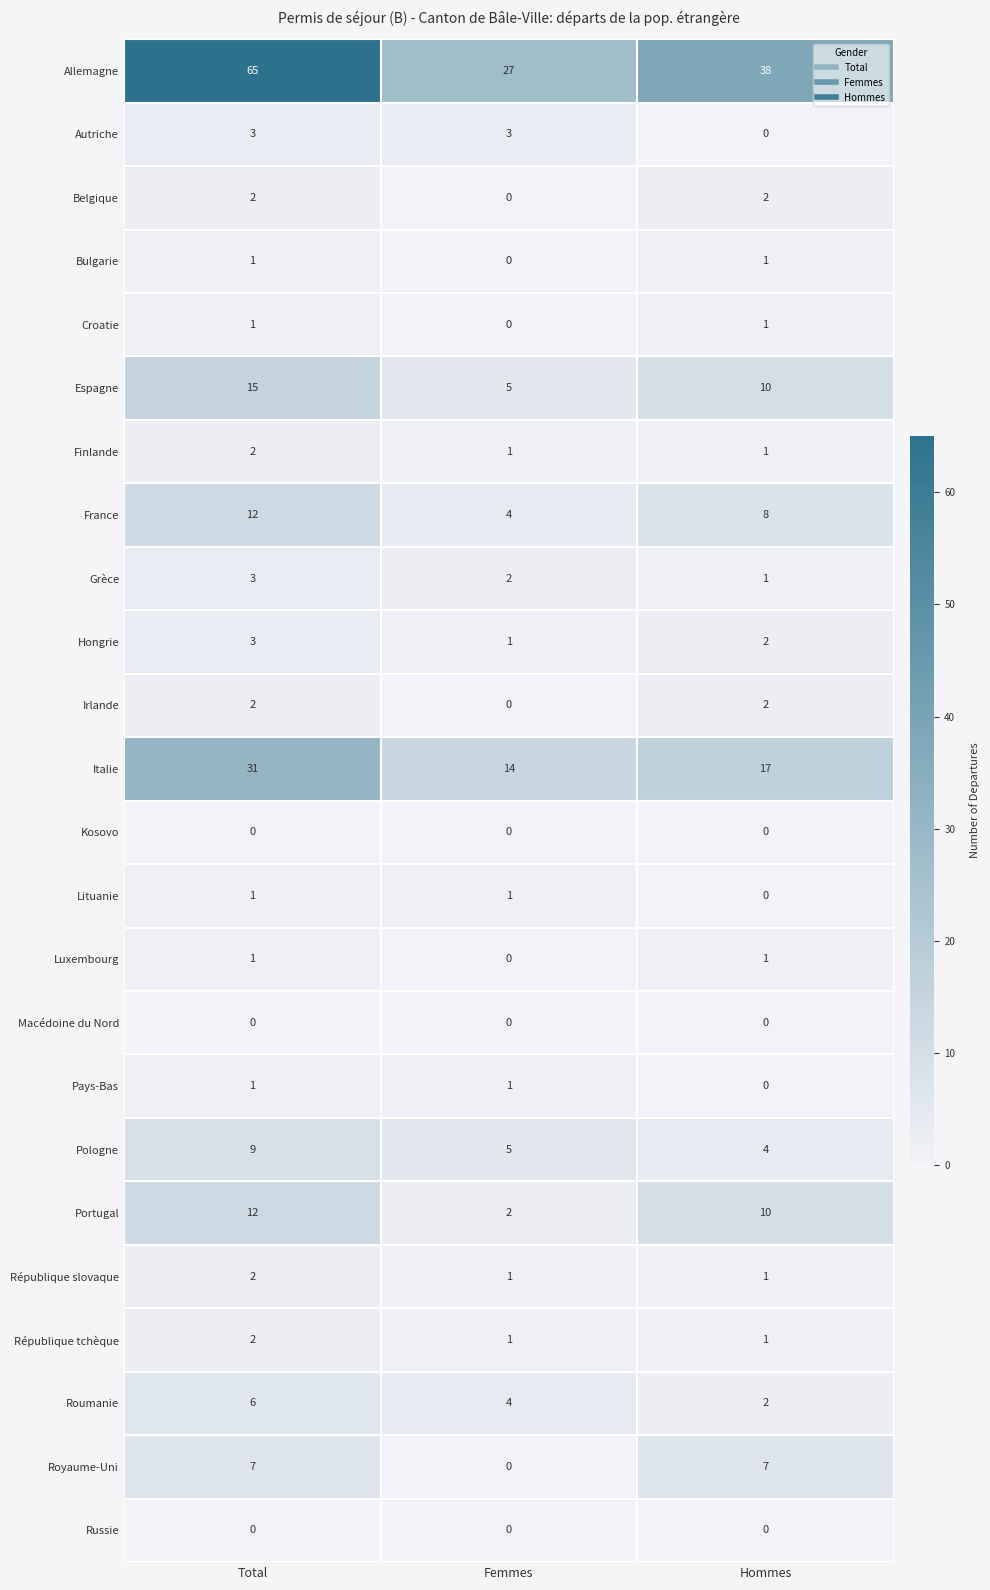

Count the number of data series in this chart.

24